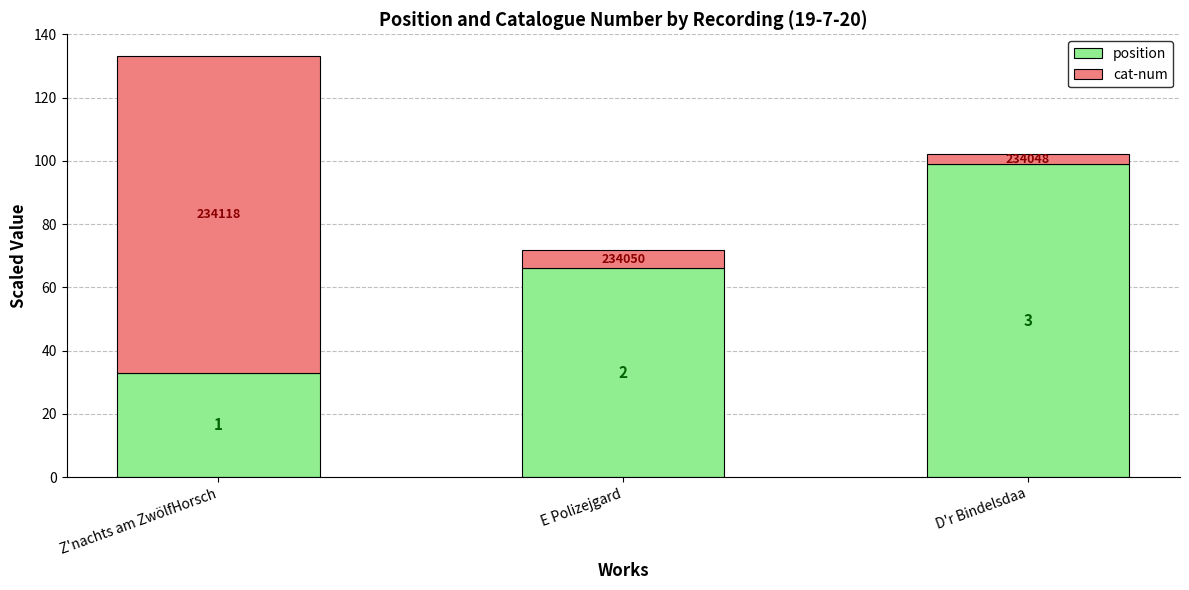

What are all the series names shown in the legend?

position, cat-num